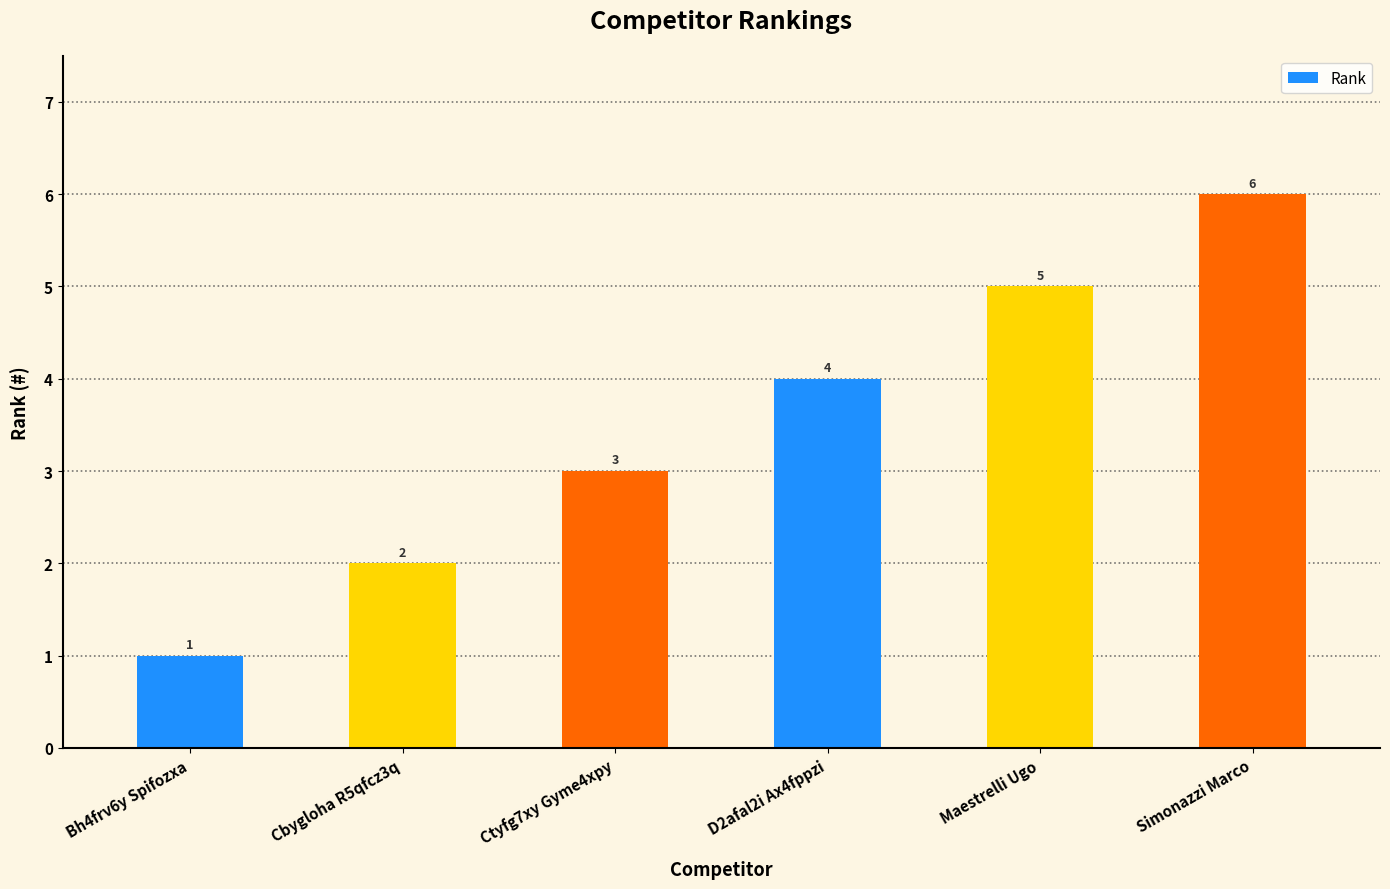

At which label is the value closest to 3?

Ctyfg7xy Gyme4xpy